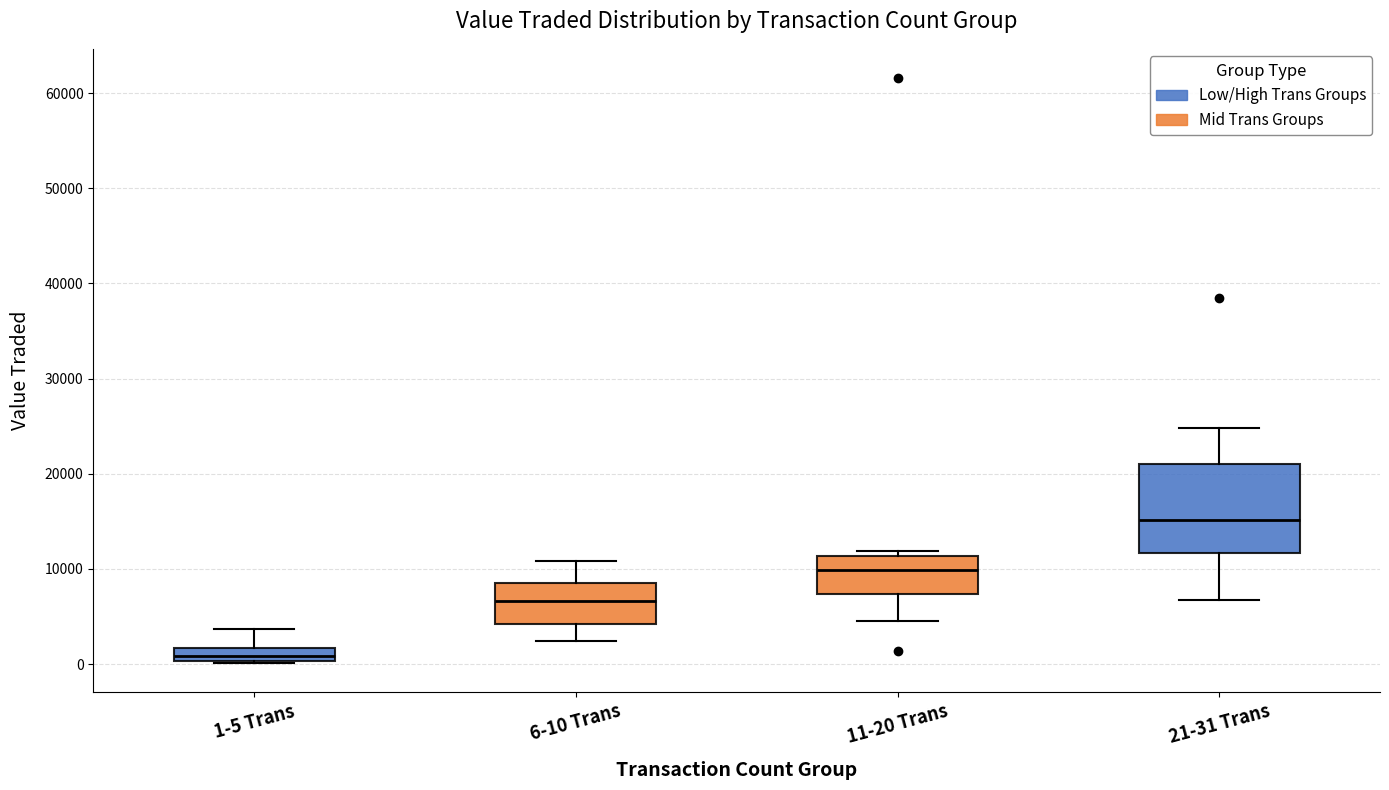

Where does the upper whisker of the box for 6-10 Trans end on the y-axis? The values are not printed on the chart, so give them approximately, as read against the axis.

11000